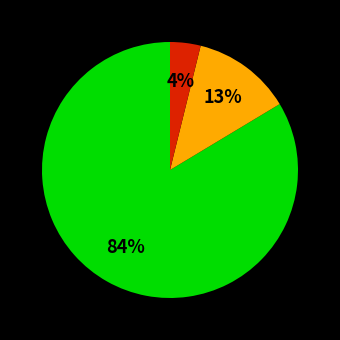

To the nearest percent, what is the average slice percentage?

33%